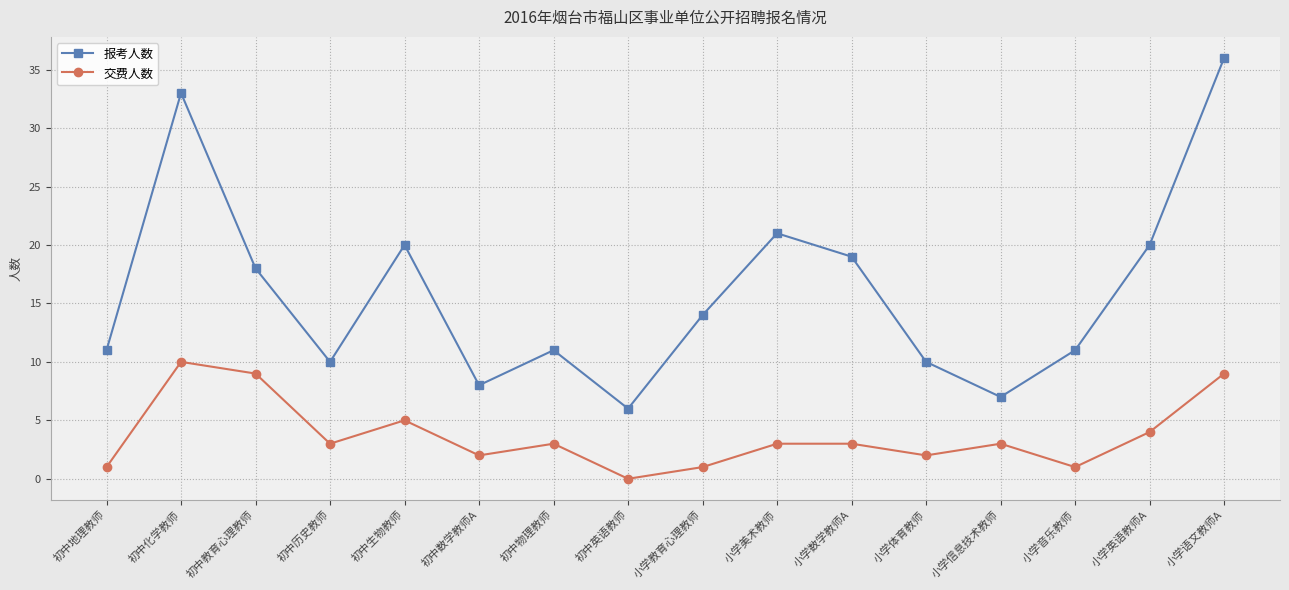

How many 交费人数 values are between 2 and 5?

9